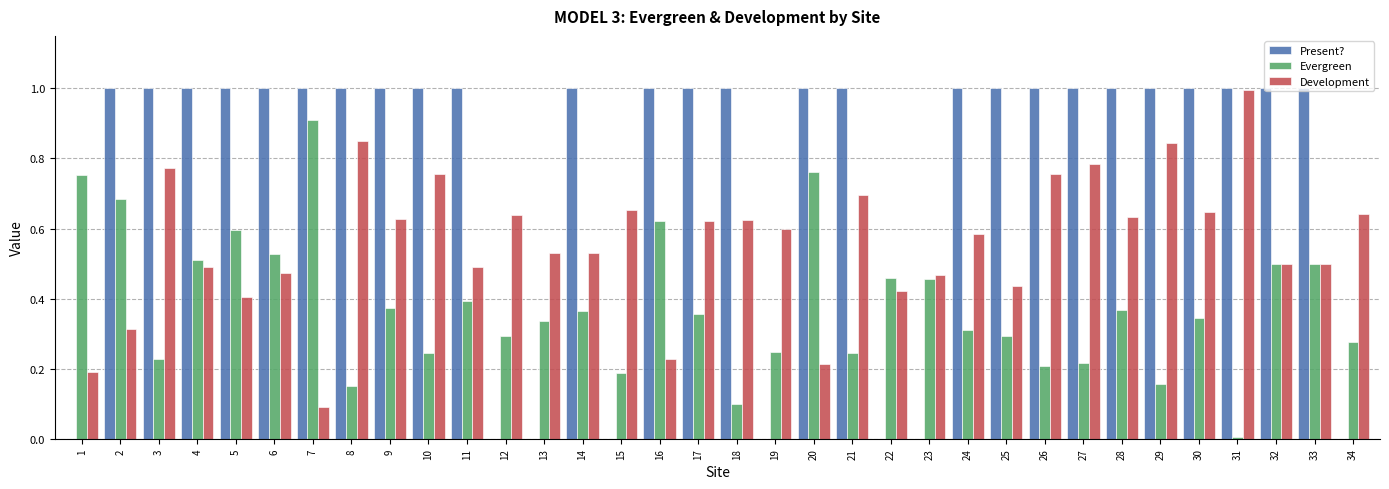

True or false: Evergreen has a value of 0.3 at 15.

False